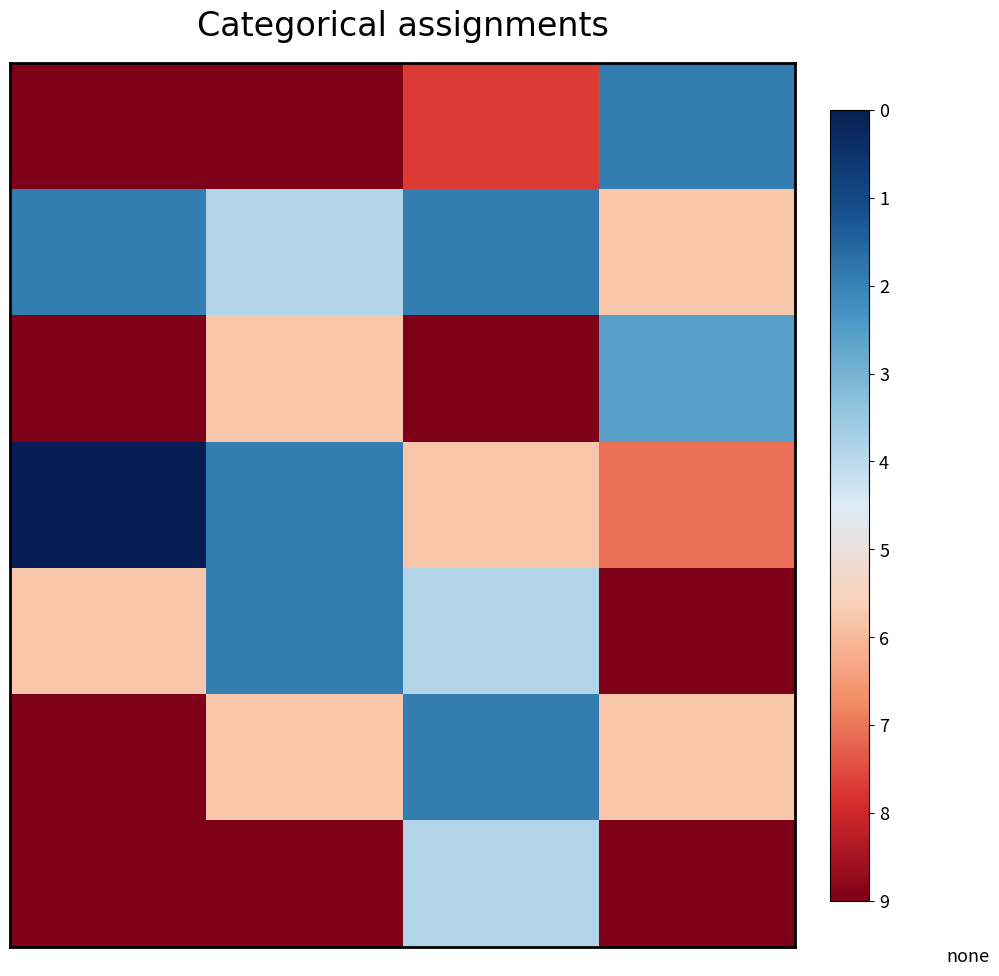

Which series has the widest spread of values?

row_0